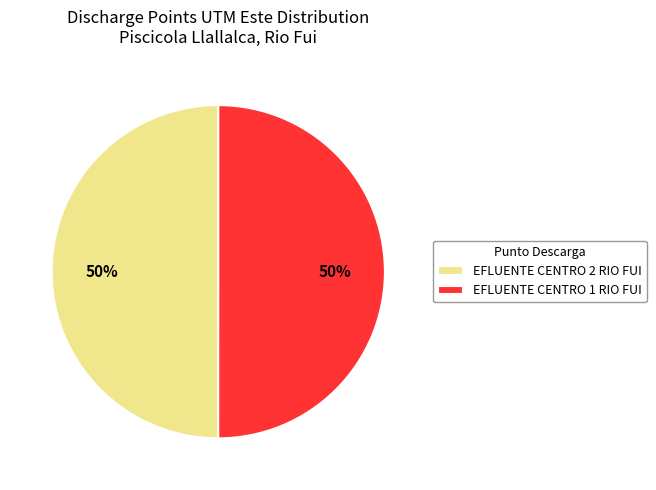

The EFLUENTE CENTRO 2 RIO FUI slice represents 50% of the pie. True or false?

True